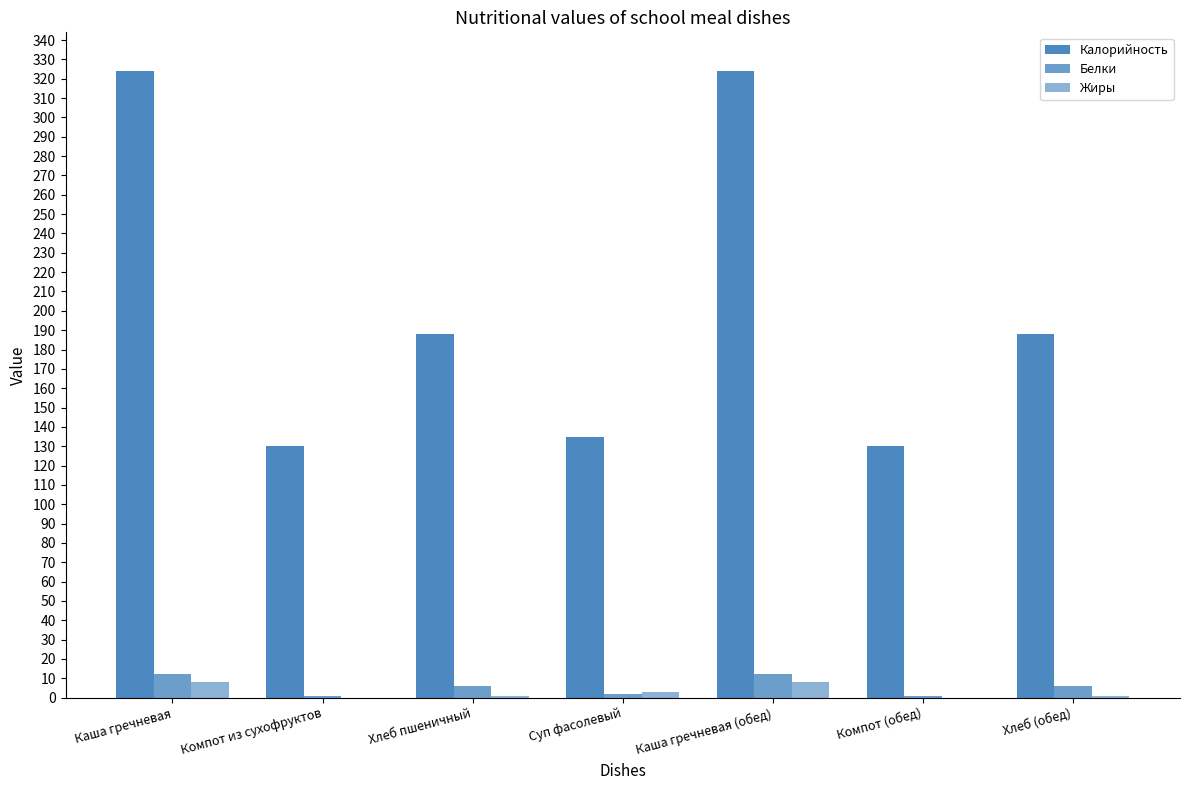

Are the bars grouped side by side (vs. stacked)?

Yes